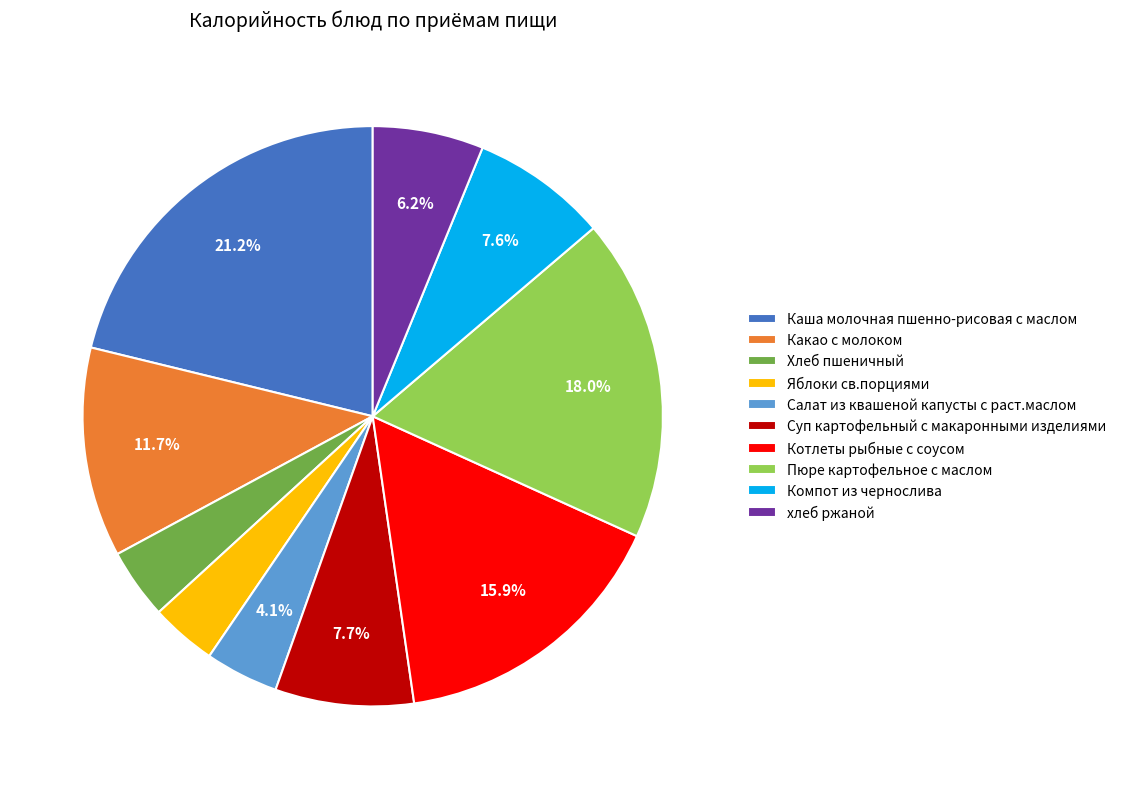

To the nearest percent, what portion does Компот из чернослива represent?

8%